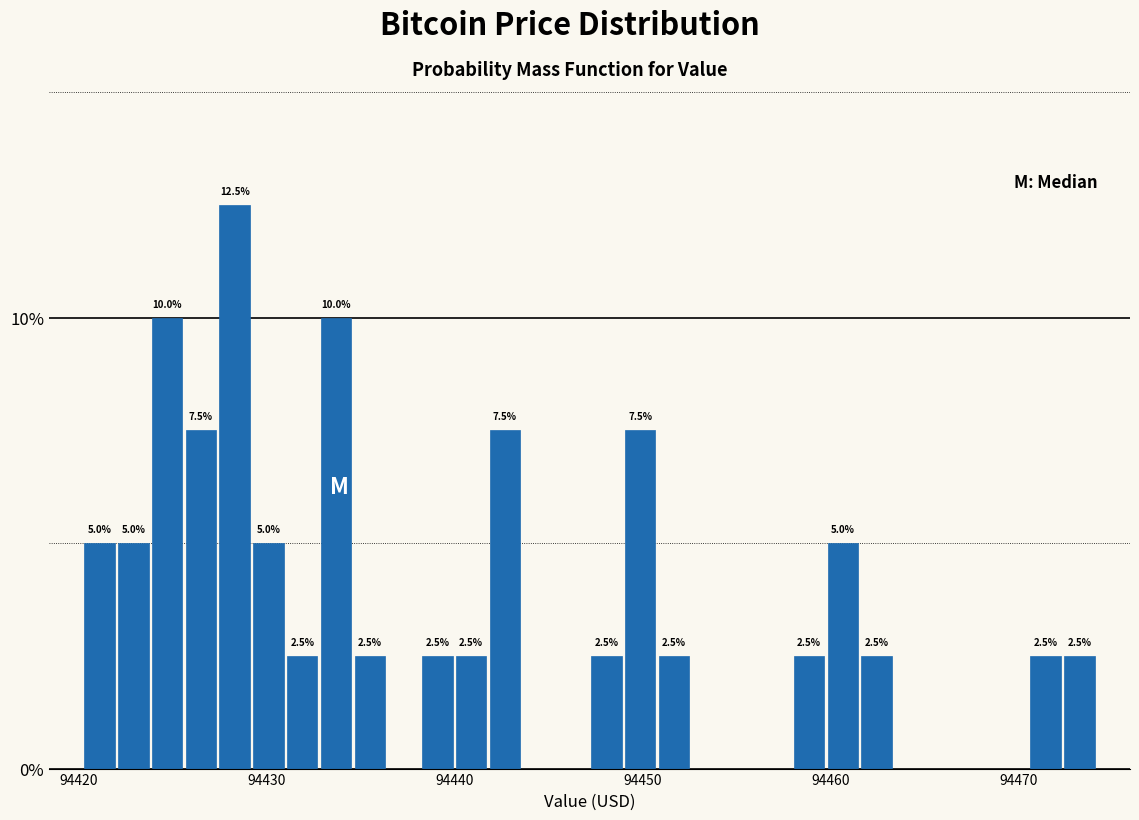

Around what value on the x-axis is the tallest bar? Give the approximate position of its centre, as read against the axis.

94428